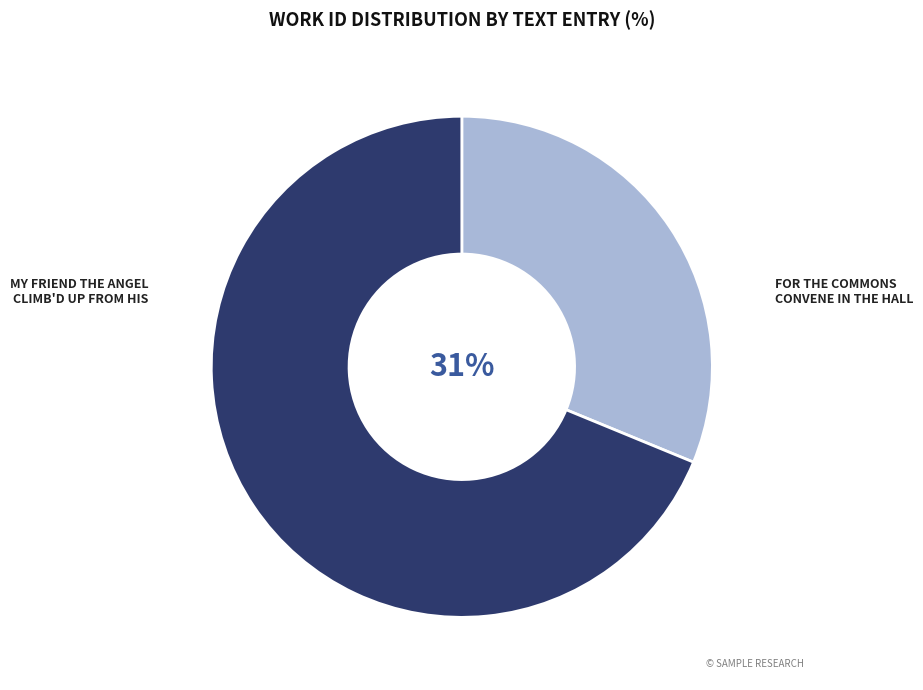

To the nearest percent, what is the difference between the largest and smallest slice percentages?

38%